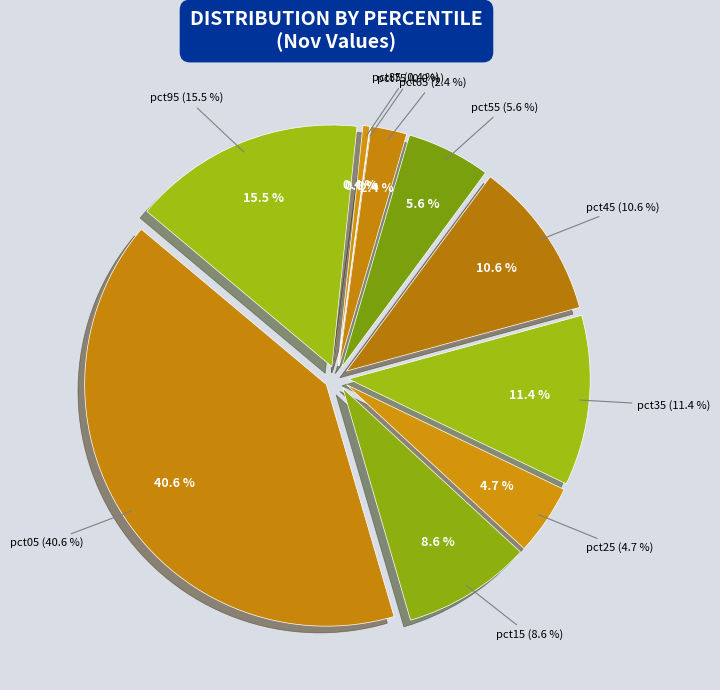

Is there a majority slice in this chart?

No